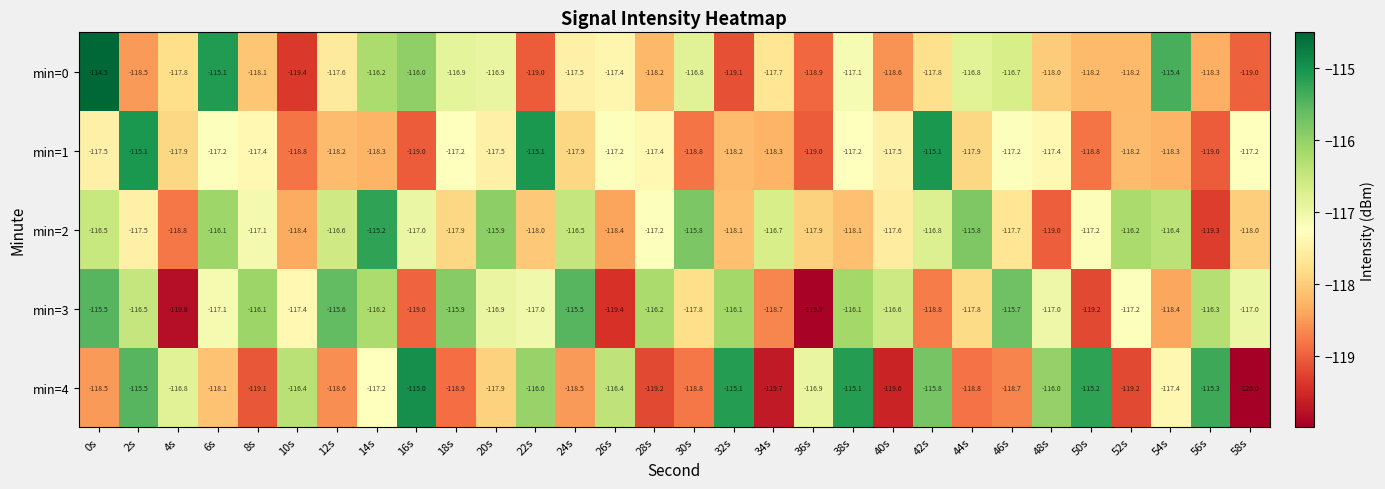

At which label is min=0 closest to -116?

16s